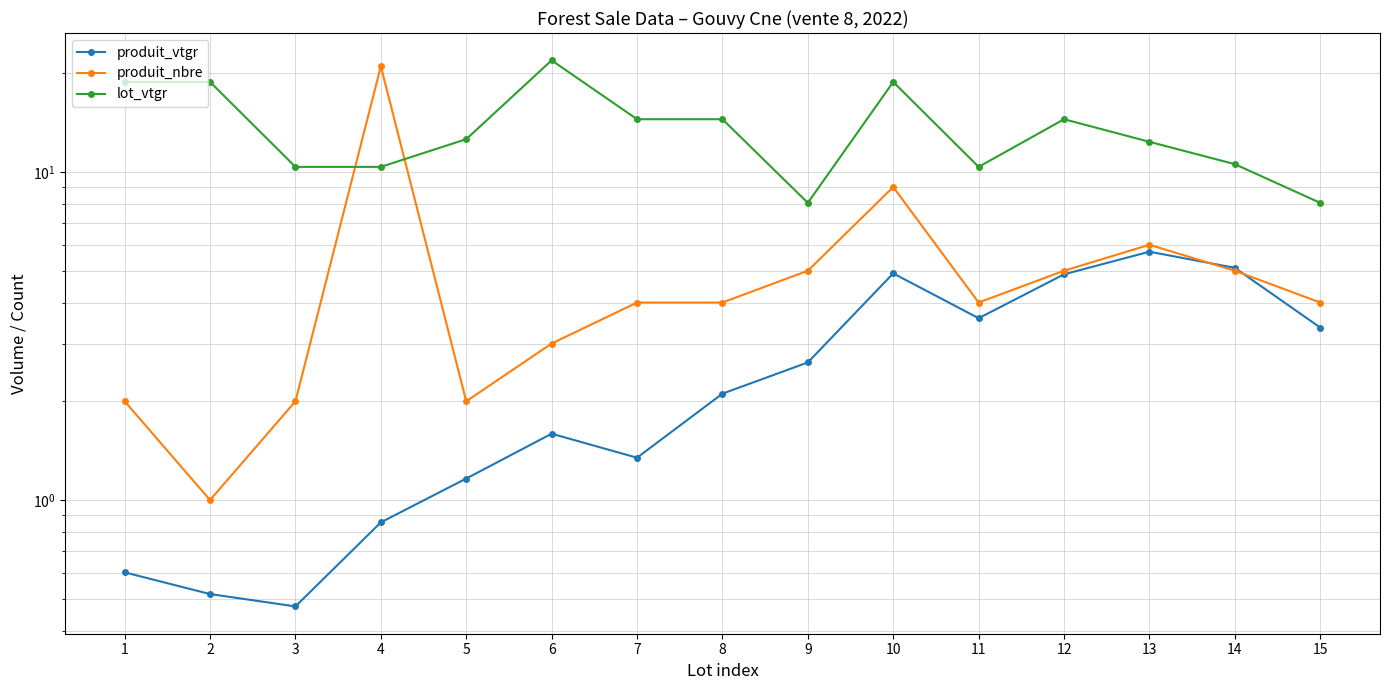

How many intersections are there between produit_nbre and lot_vtgr?

2